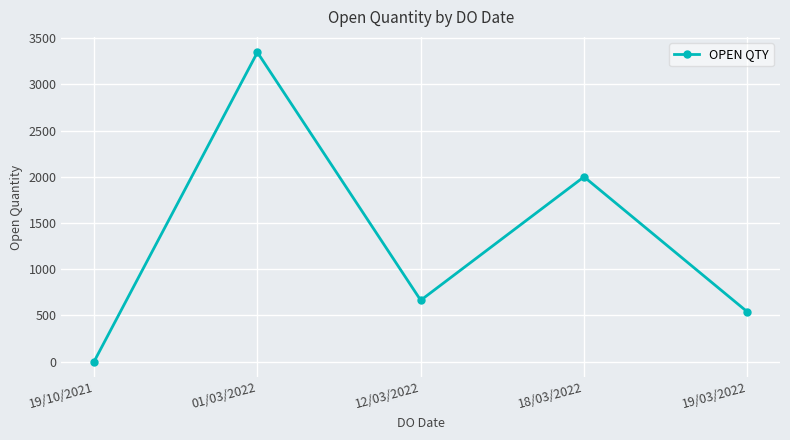

What is the change in value from 01/03/2022 to 18/03/2022?

-1347